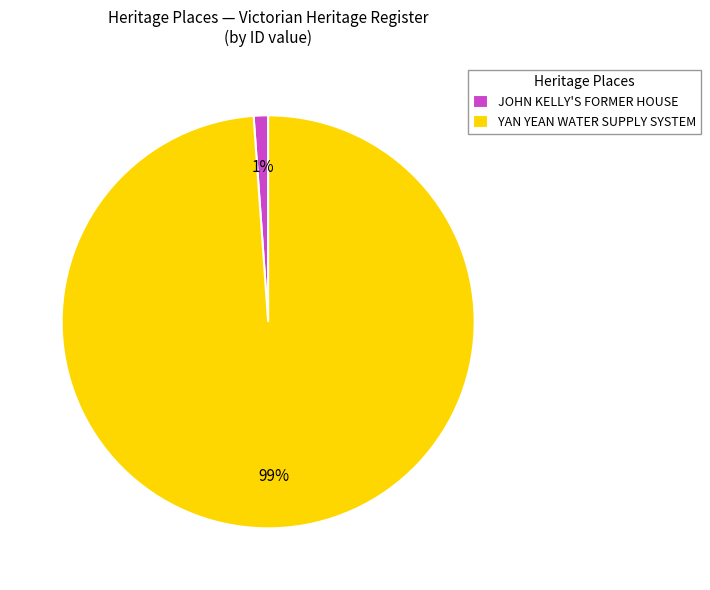

Combined, do YAN YEAN WATER SUPPLY SYSTEM and JOHN KELLY'S FORMER HOUSE account for over 50%?

Yes